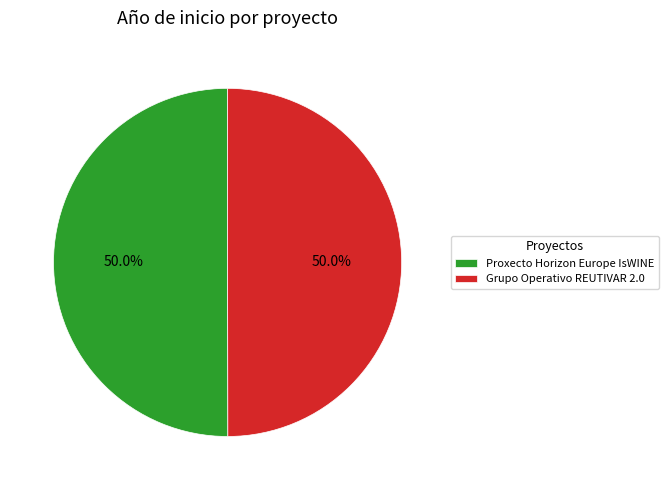

How many slices are in this pie chart?

2